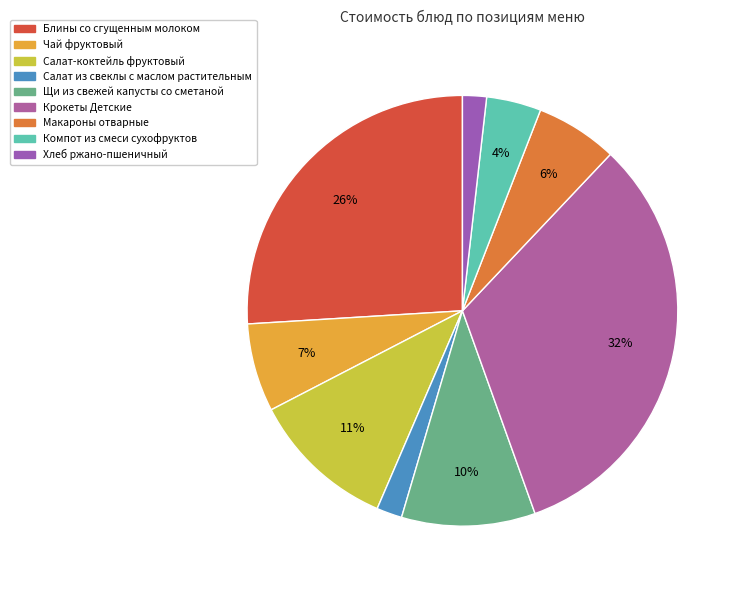

Do Салат-коктейль фруктовый and Хлеб ржано-пшеничный together represent more than half of the pie?

No